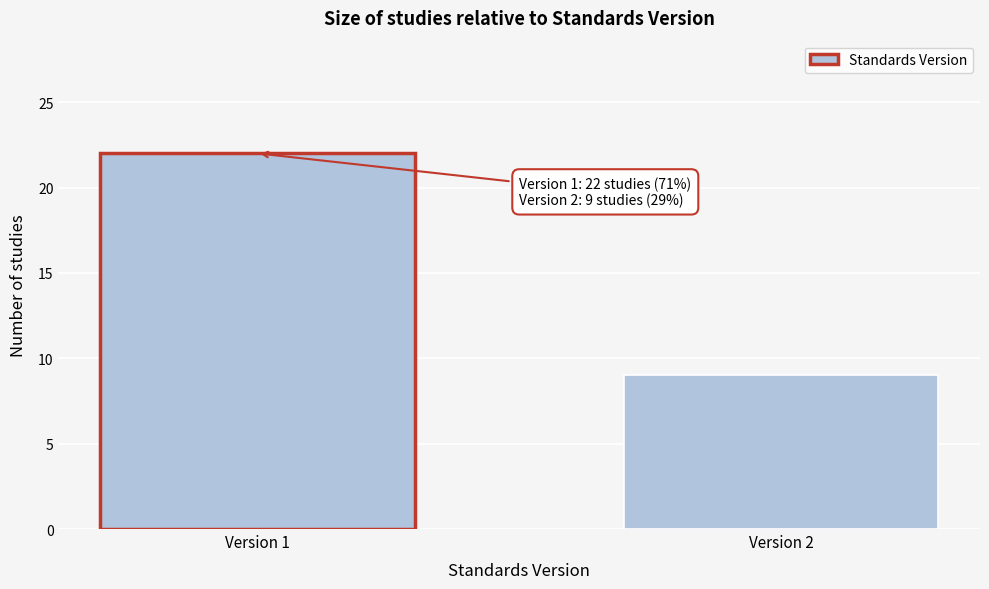

Reading right to left, list all the values displayed in this chart.

Version 2=9	Version 1=22